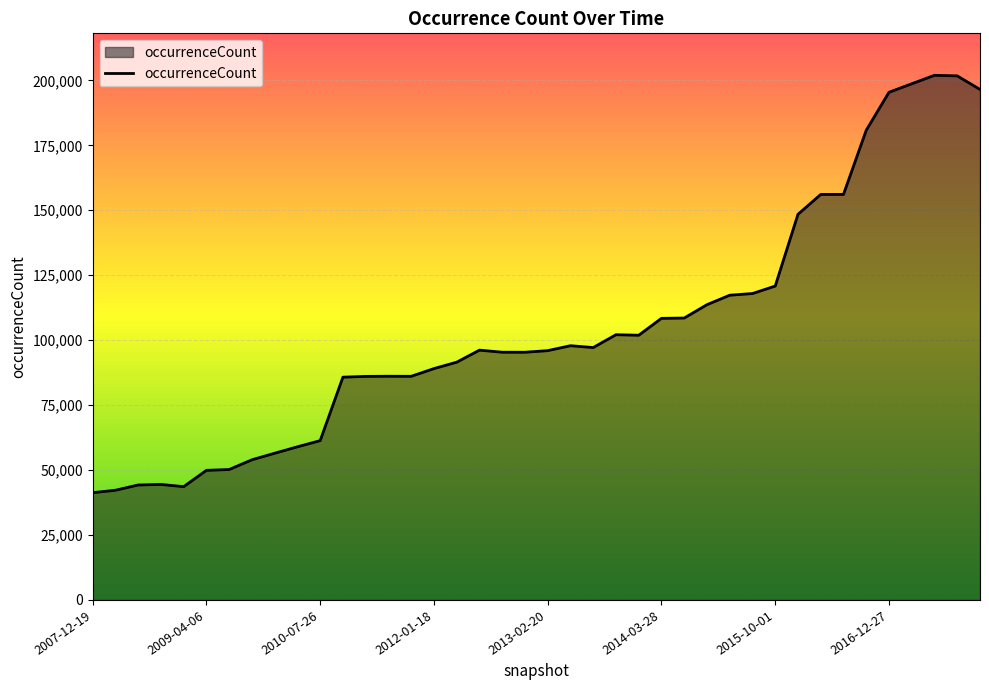

What is the minimum value shown in the chart?

41295